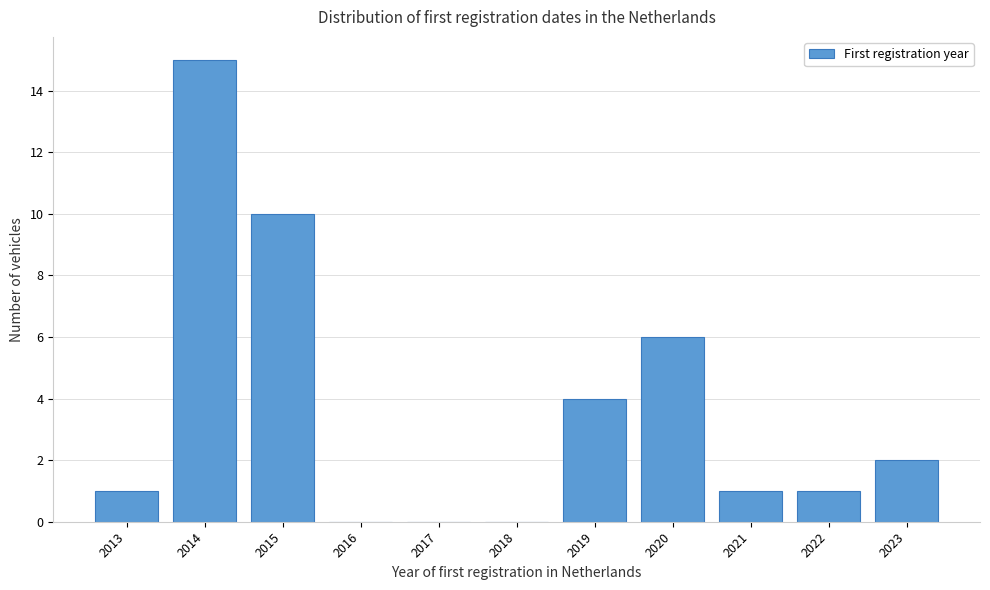

Reading right to left, what are all the values shown in this chart?

2023=2	2022=1	2021=1	2020=6	2019=4	2018=0	2017=0	2016=0	2015=10	2014=15	2013=1